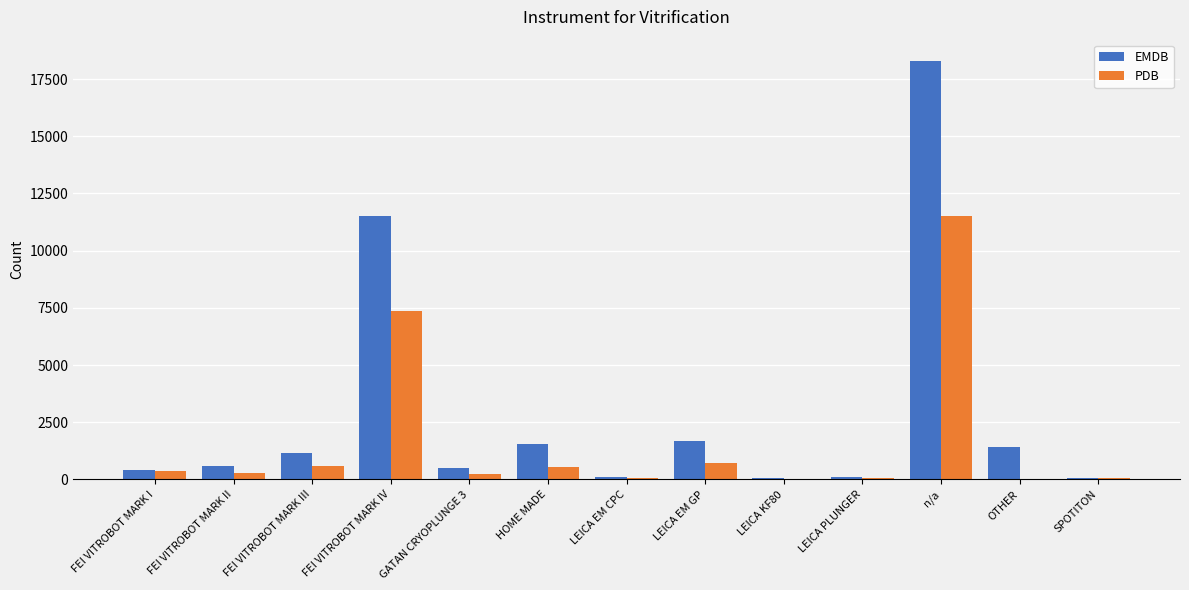

Where is EMDB nearest to the value 9172?

FEI VITROBOT MARK IV